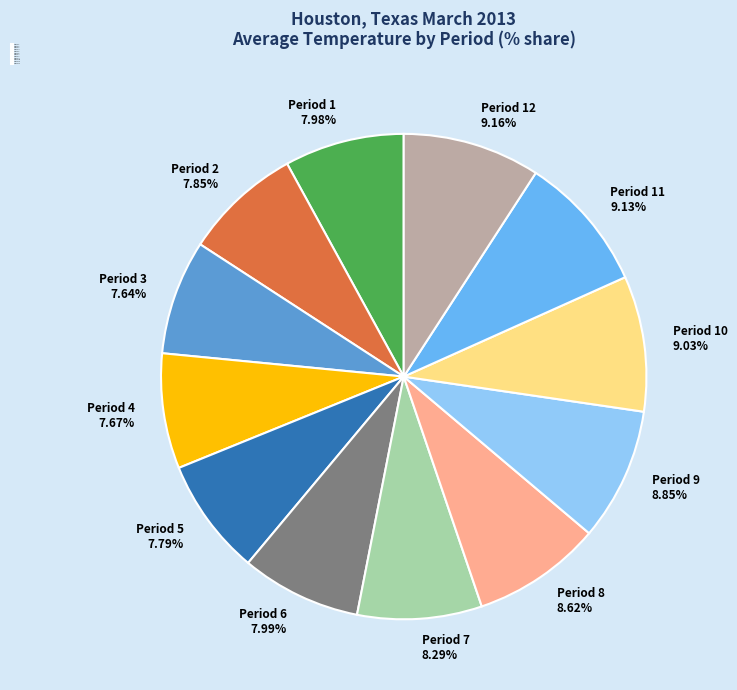

Which has a higher value, Period 8 or Period 12?

Period 12